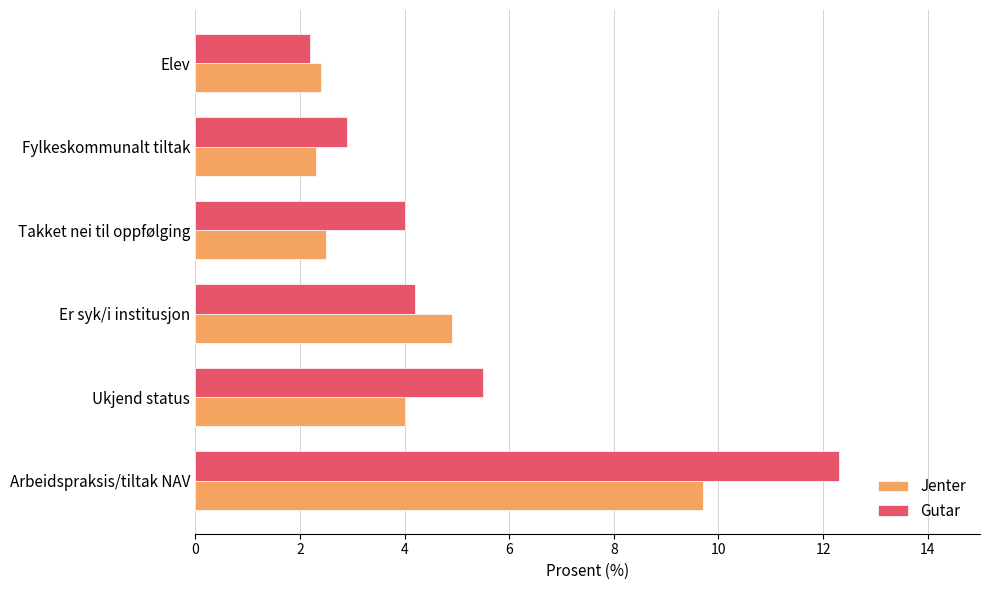

Where is Gutar nearest to the value 7?

Ukjend status